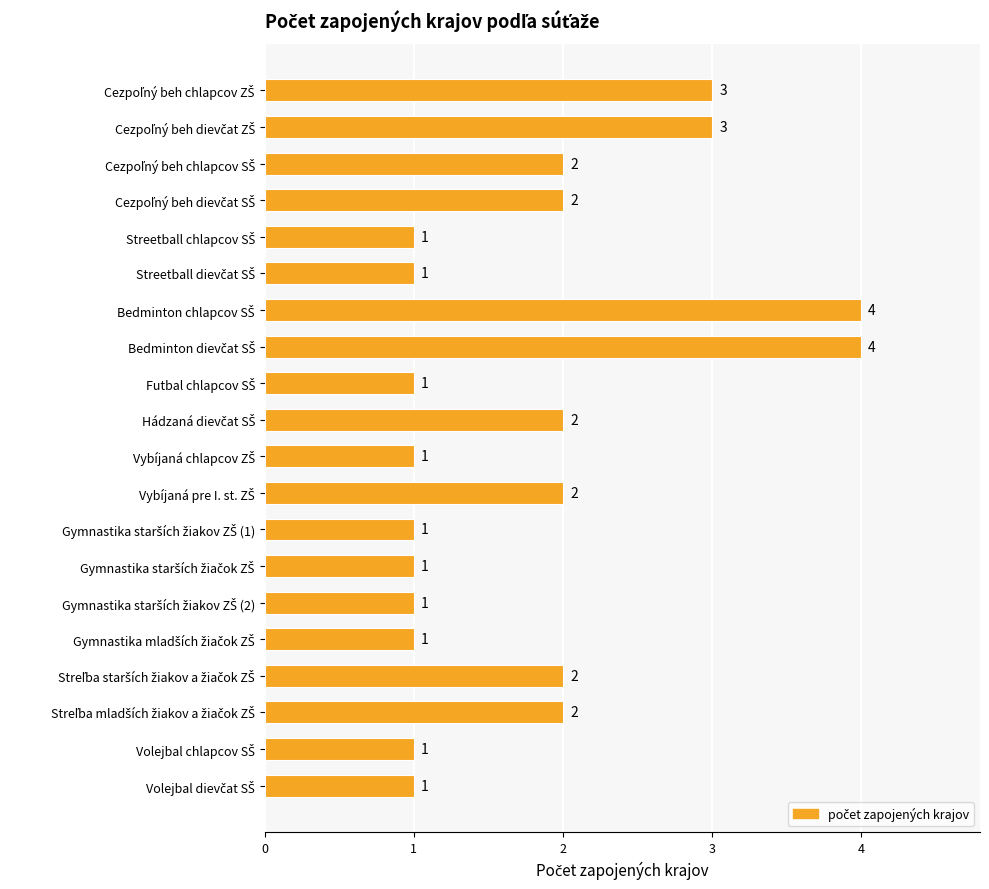

How many values are between 1 and 2?

16